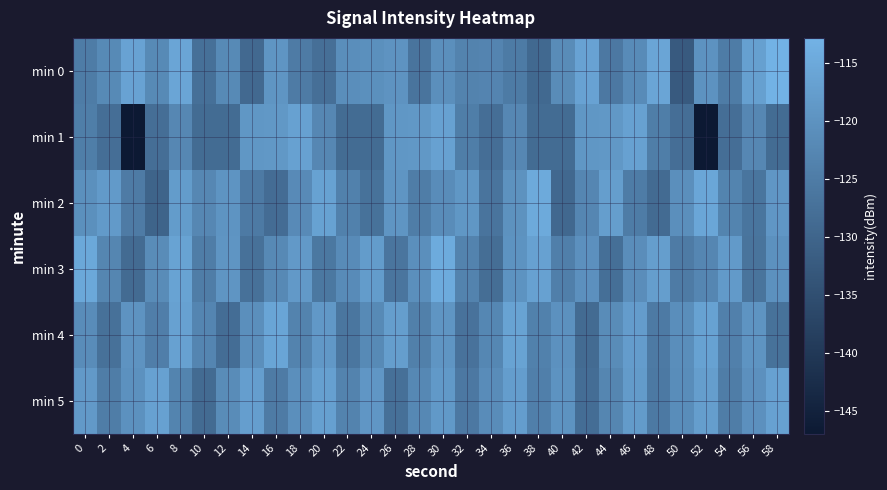

How many series are shown in this chart?

6